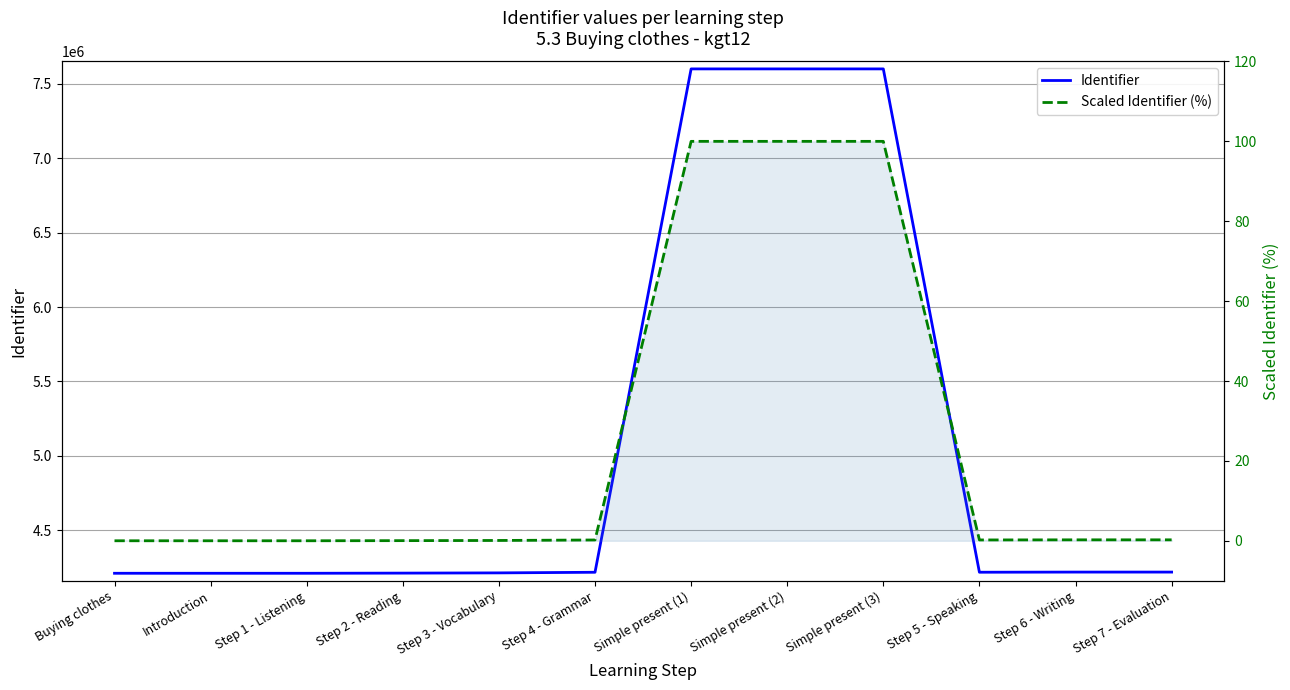

In Scaled Identifier (%), how many points are lower than both neighbors (excluding endpoints)?

1